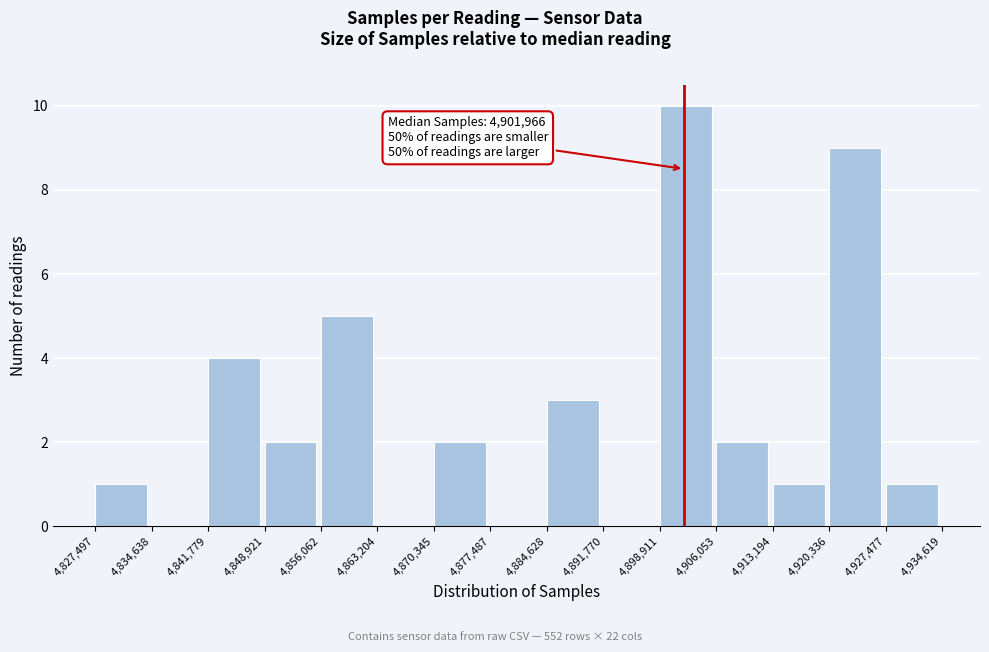

Over which range of the x-axis is the bar tallest?

4,898,911 to 4,906,053